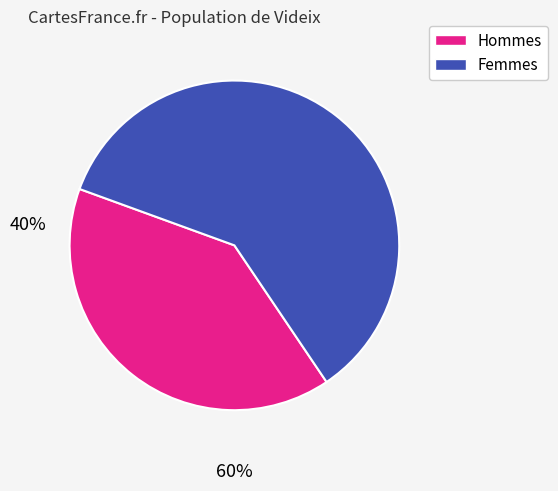

Which category has the biggest portion of the pie?

Femmes